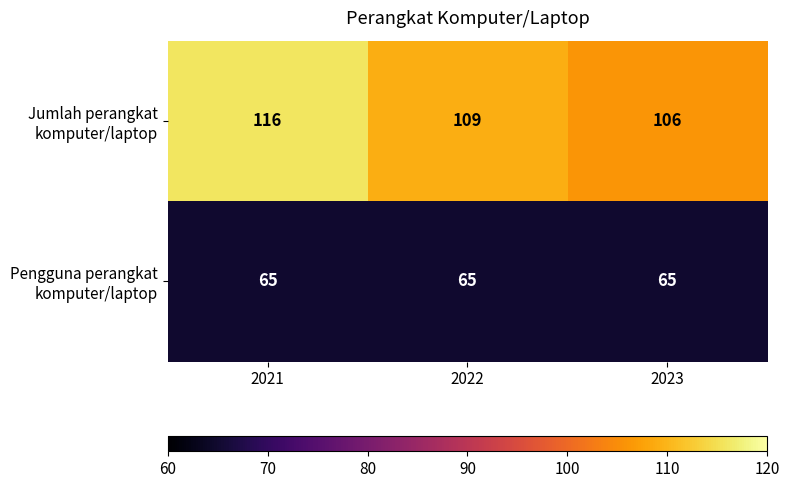

What is the spread (max minus min) of values at 2022?

44